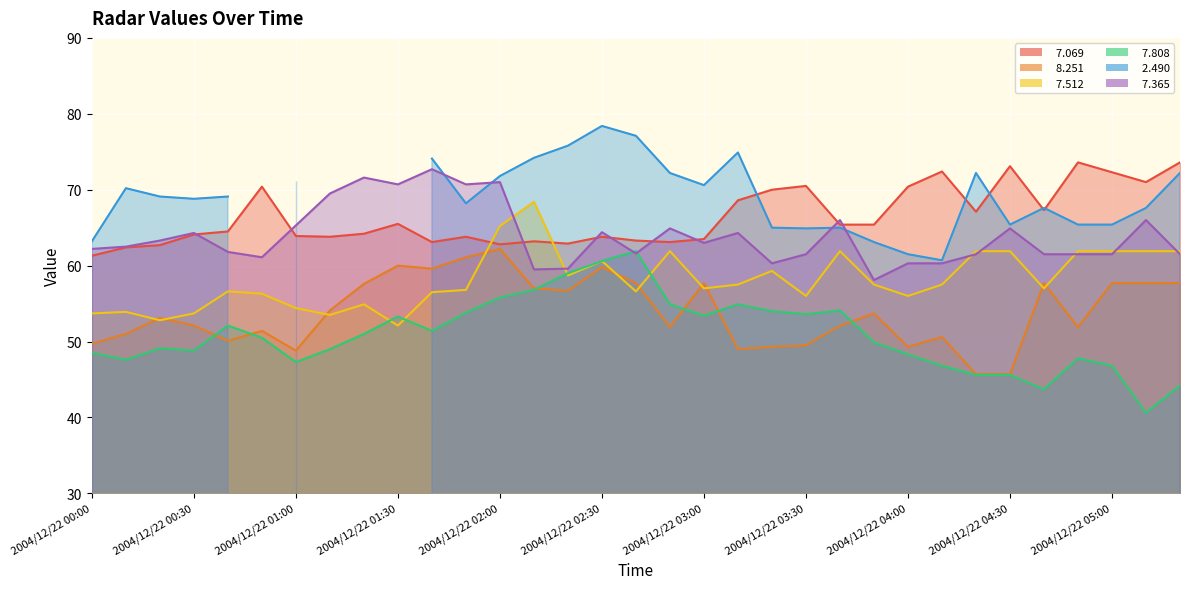

At which label does   7.512 first exceed 57?

2004/12/22 02:00